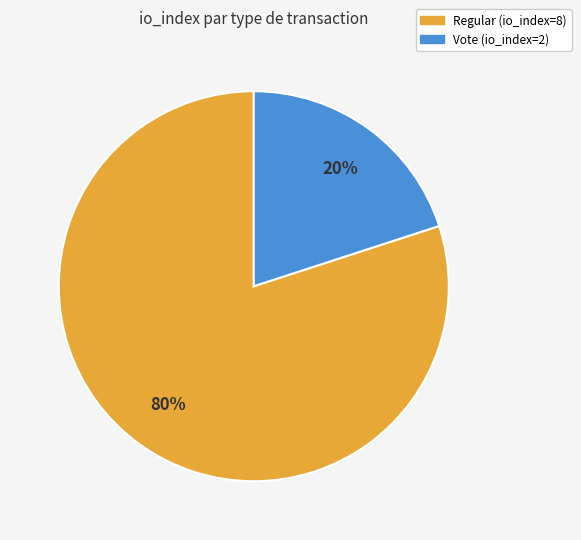

Which category has the smallest portion of the pie?

Vote (io_index=2)